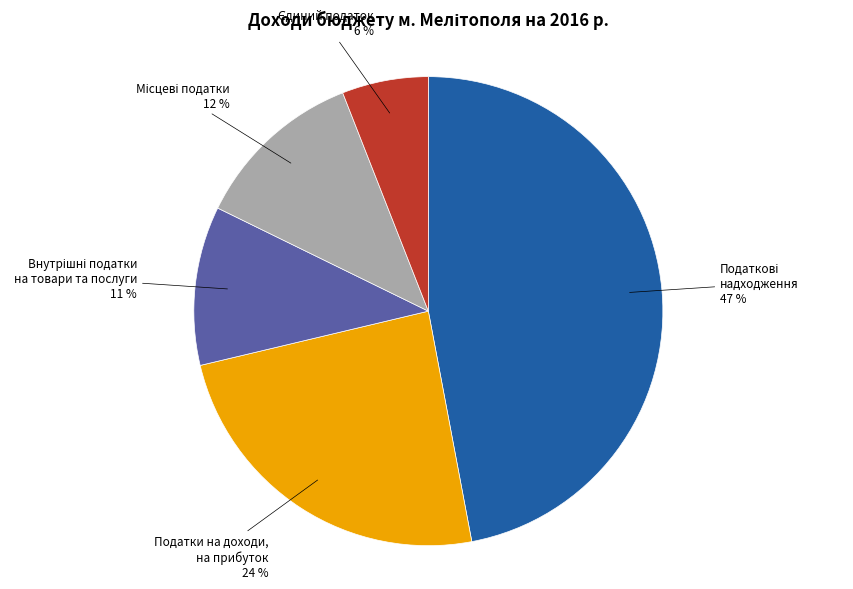

To the nearest percent, what is the average slice percentage?

20%